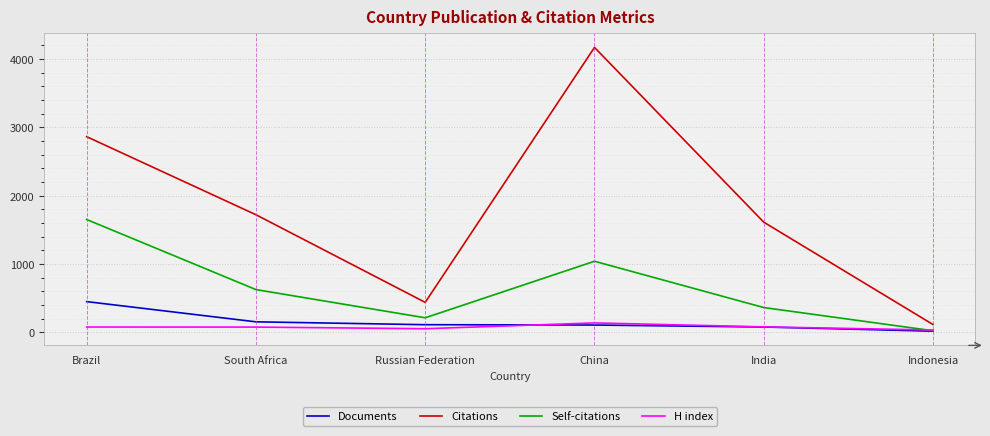

Which series has the largest range (max minus min)?

Citations